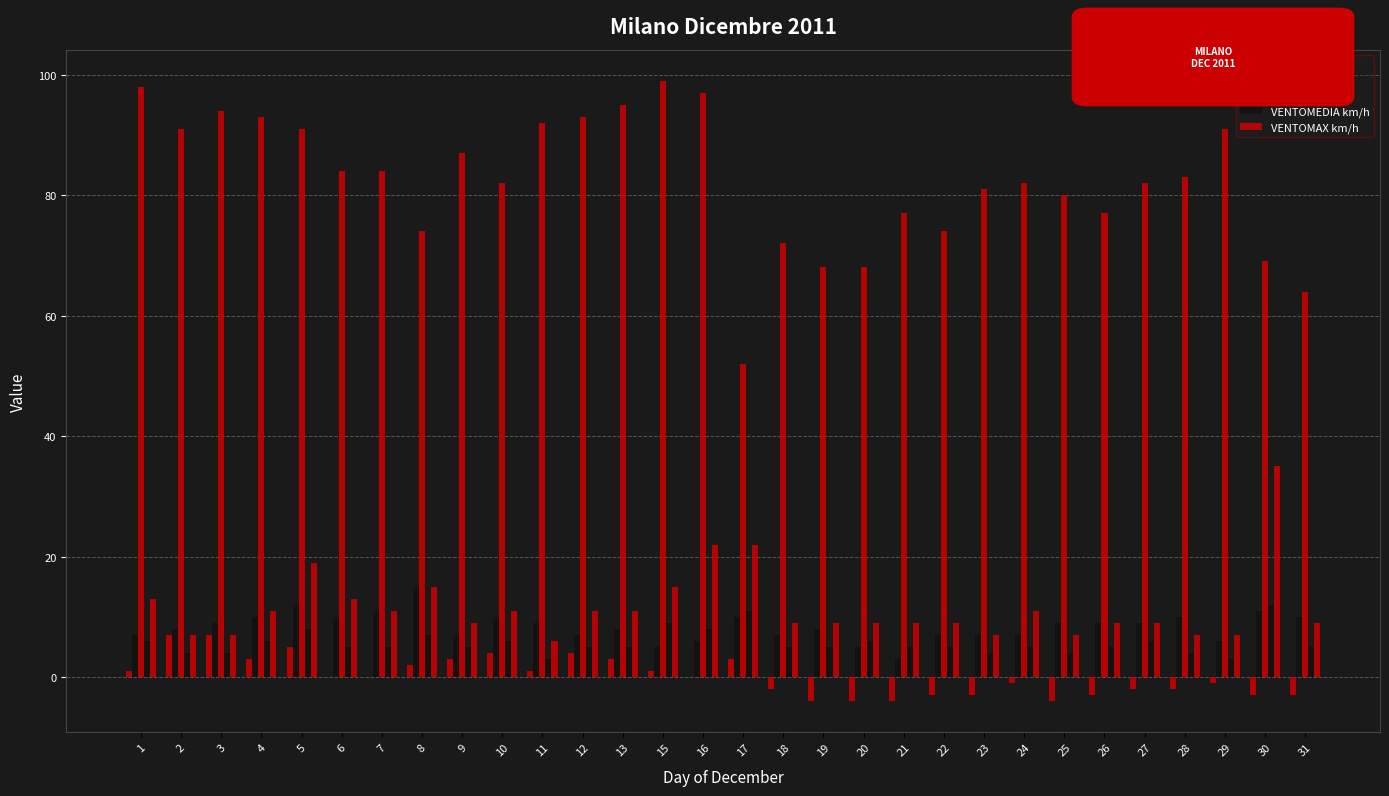

What is the approximate value of VENTOMEDIA km/h at 31?

5